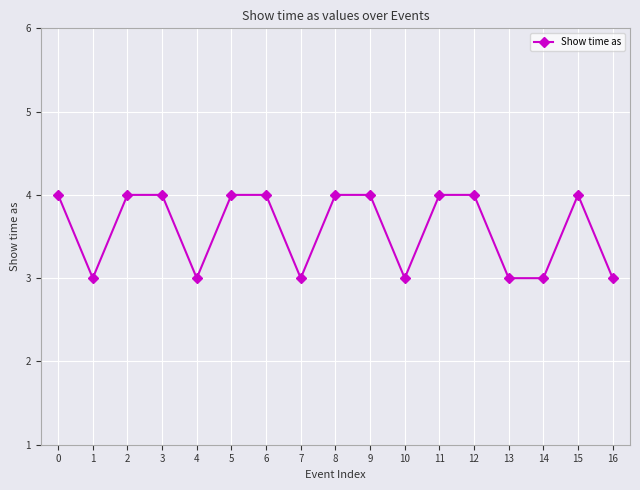

How many lines are shown in the chart?

1